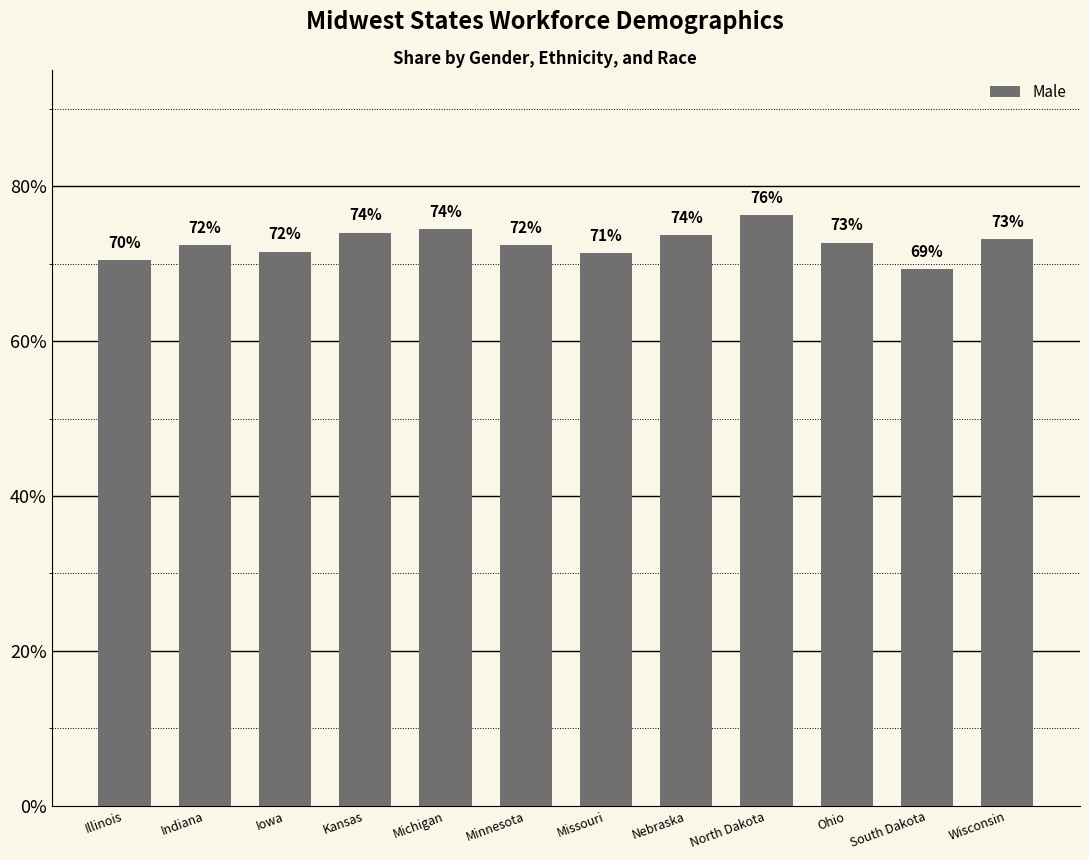

Where is the data nearest to the value 0?

South Dakota